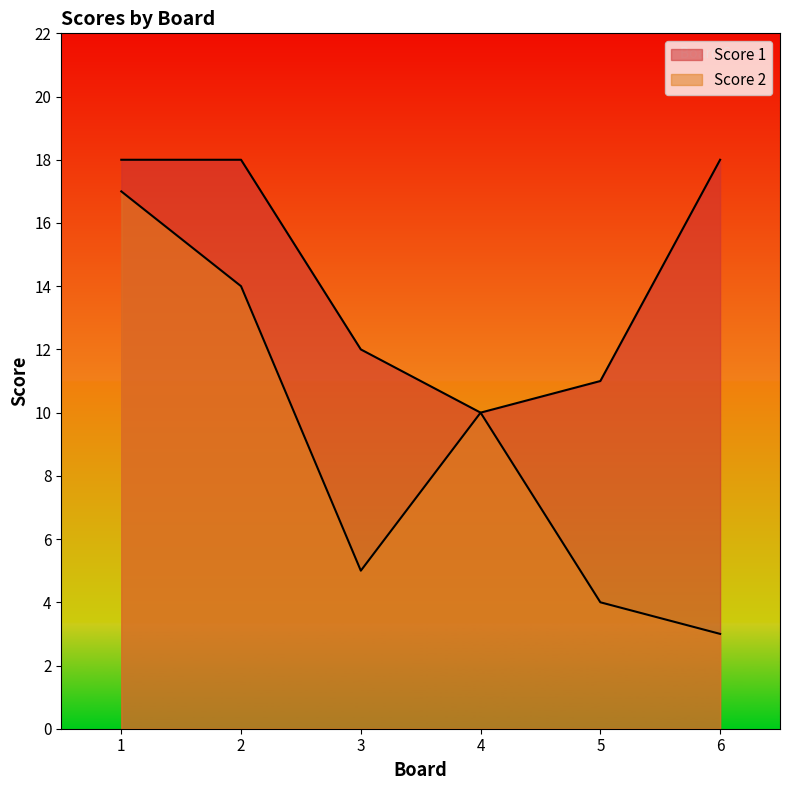

How many lines are shown in the chart?

2